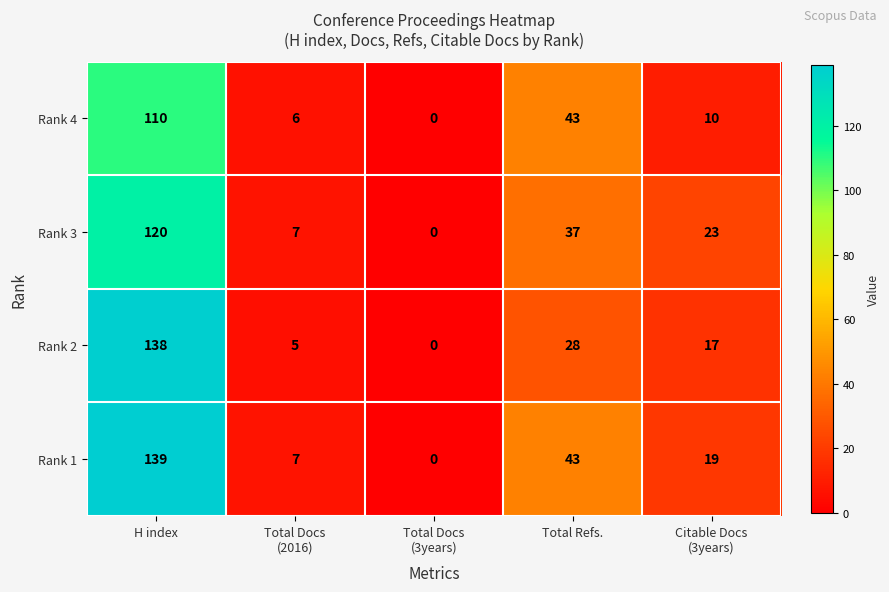

What is the average value of the Rank 1 series?

42